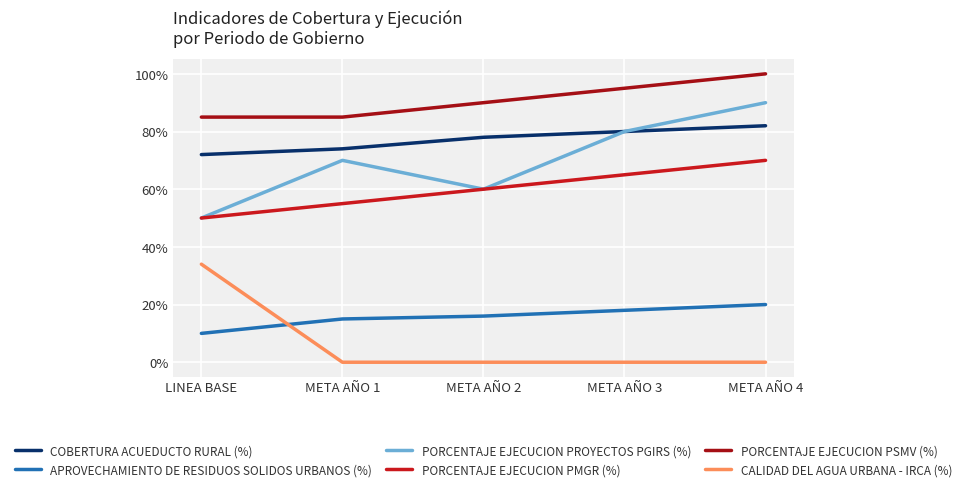

What is the spread (max minus min) of values at META AÑO 1?

0.8